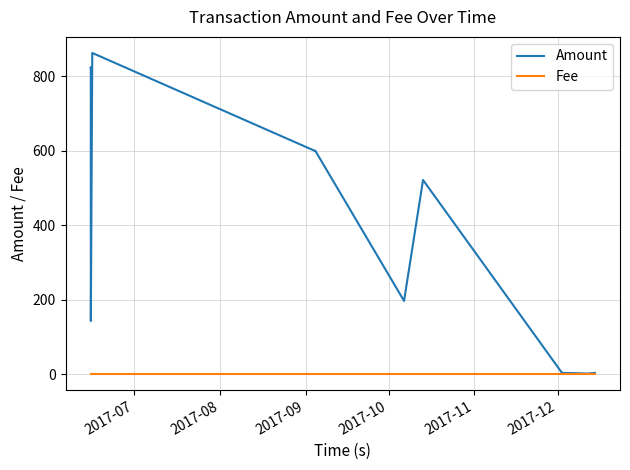

List the series in order of their peak value, highest first.

Amount, Fee